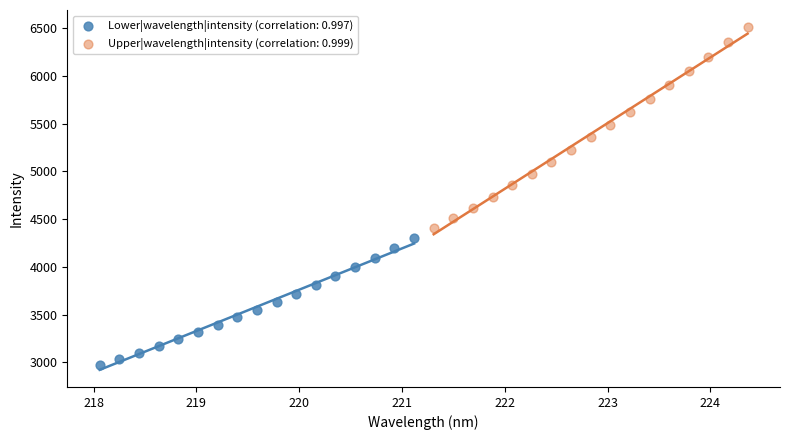

What are all the series names shown in the legend?

Lower|wavelength|intensity (correlation: 0.997), Upper|wavelength|intensity (correlation: 0.999)